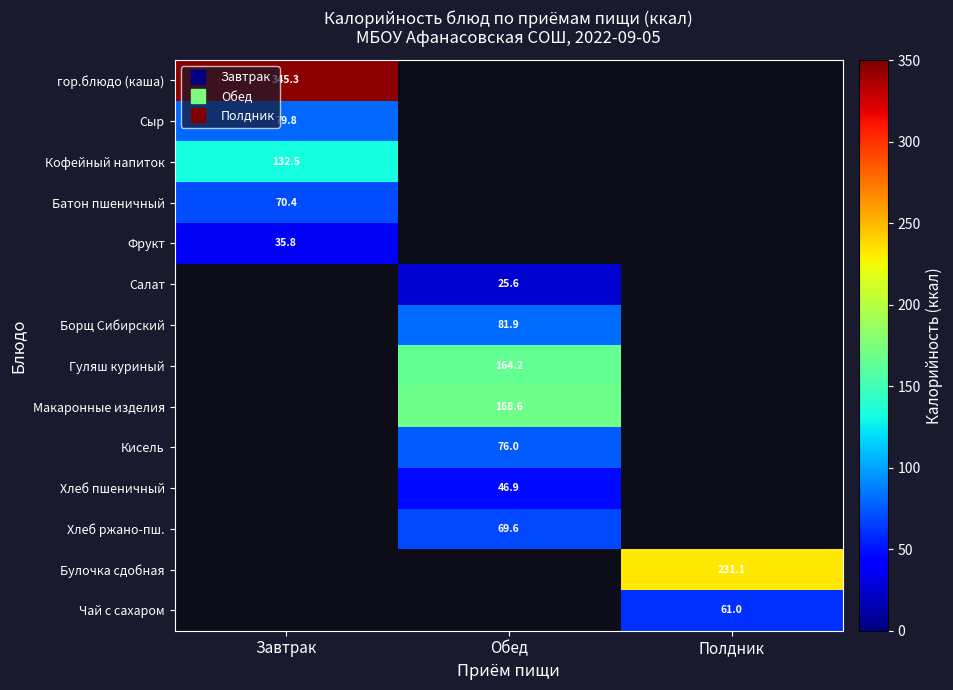

Which series has the widest spread of values?

гор.блюдо (каша)